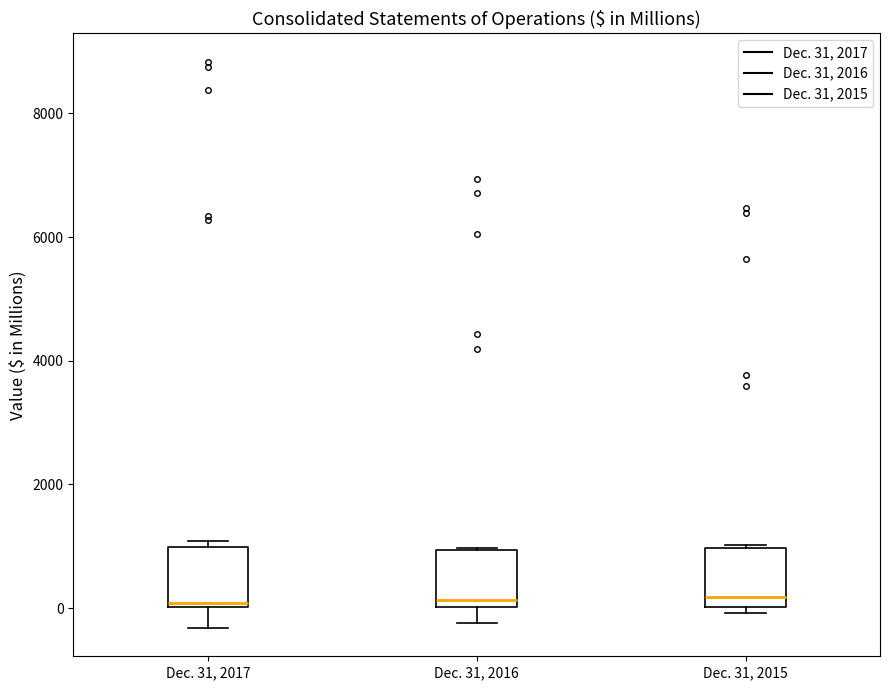

Reading left to right, read every box against the y-axis: the position of its median line, the range the box covers, and the ends of its whiskers. The values are not printed on the chart, so give them approximately, as read against the axis.

Dec. 31, 2017: median 0 (just above the box's lower edge), box 0 to 1000, whiskers -400 to 1000 (just above the box's upper edge)
Dec. 31, 2016: median 200, box 0 to 1000, whiskers -200 to 1000
Dec. 31, 2015: median 200, box 0 to 1000, whiskers 0 (just below the box's lower edge) to 1000